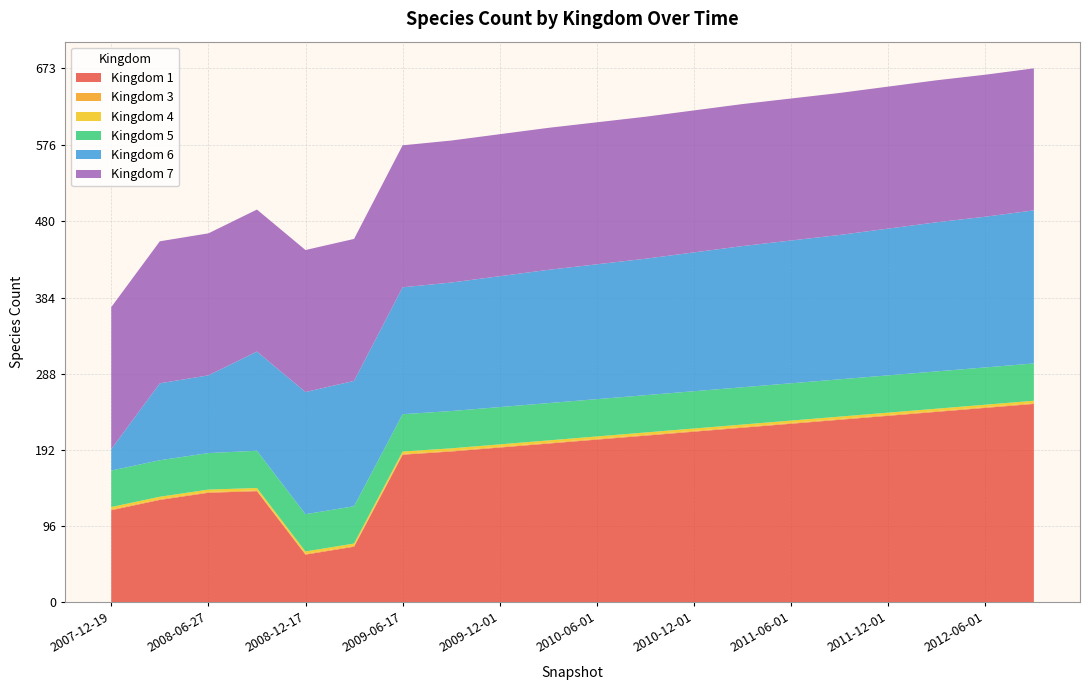

Reading right to left, extract all data points from this chart.

1: 2012-09-01=250	2012-06-01=245	2012-03-01=240	2011-12-01=235	2011-09-01=230	2011-06-01=225	2011-03-01=220	2010-12-01=215	2010-09-01=210	2010-06-01=205	2010-03-01=200	2009-12-01=195	2009-09-01=190	2009-06-17=186	2009-04-06=70	2008-12-17=60	2008-10-10=140	2008-06-27=138	2008-04-01=129	2007-12-19=116
3: 2012-09-01=1	2012-06-01=1	2012-03-01=1	2011-12-01=1	2011-09-01=1	2011-06-01=1	2011-03-01=1	2010-12-01=1	2010-09-01=1	2010-06-01=1	2010-03-01=1	2009-12-01=1	2009-09-01=1	2009-06-17=1	2009-04-06=1	2008-12-17=1	2008-10-10=1	2008-06-27=1	2008-04-01=1	2007-12-19=1
4: 2012-09-01=3	2012-06-01=3	2012-03-01=3	2011-12-01=3	2011-09-01=3	2011-06-01=3	2011-03-01=3	2010-12-01=3	2010-09-01=3	2010-06-01=3	2010-03-01=3	2009-12-01=3	2009-09-01=3	2009-06-17=3	2009-04-06=3	2008-12-17=3	2008-10-10=3	2008-06-27=3	2008-04-01=3	2007-12-19=3
5: 2012-09-01=47	2012-06-01=47	2012-03-01=47	2011-12-01=47	2011-09-01=47	2011-06-01=47	2011-03-01=47	2010-12-01=47	2010-09-01=47	2010-06-01=47	2010-03-01=47	2009-12-01=47	2009-09-01=47	2009-06-17=47	2009-04-06=47	2008-12-17=47	2008-10-10=47	2008-06-27=46	2008-04-01=46	2007-12-19=46
6: 2012-09-01=193	2012-06-01=190	2012-03-01=188	2011-12-01=185	2011-09-01=182	2011-06-01=180	2011-03-01=178	2010-12-01=175	2010-09-01=172	2010-06-01=170	2010-03-01=168	2009-12-01=165	2009-09-01=162	2009-06-17=160	2009-04-06=158	2008-12-17=154	2008-10-10=125	2008-06-27=98	2008-04-01=97	2007-12-19=27
7: 2012-09-01=179	2012-06-01=179	2012-03-01=179	2011-12-01=179	2011-09-01=179	2011-06-01=179	2011-03-01=179	2010-12-01=179	2010-09-01=179	2010-06-01=179	2010-03-01=179	2009-12-01=179	2009-09-01=179	2009-06-17=179	2009-04-06=179	2008-12-17=179	2008-10-10=179	2008-06-27=179	2008-04-01=179	2007-12-19=179